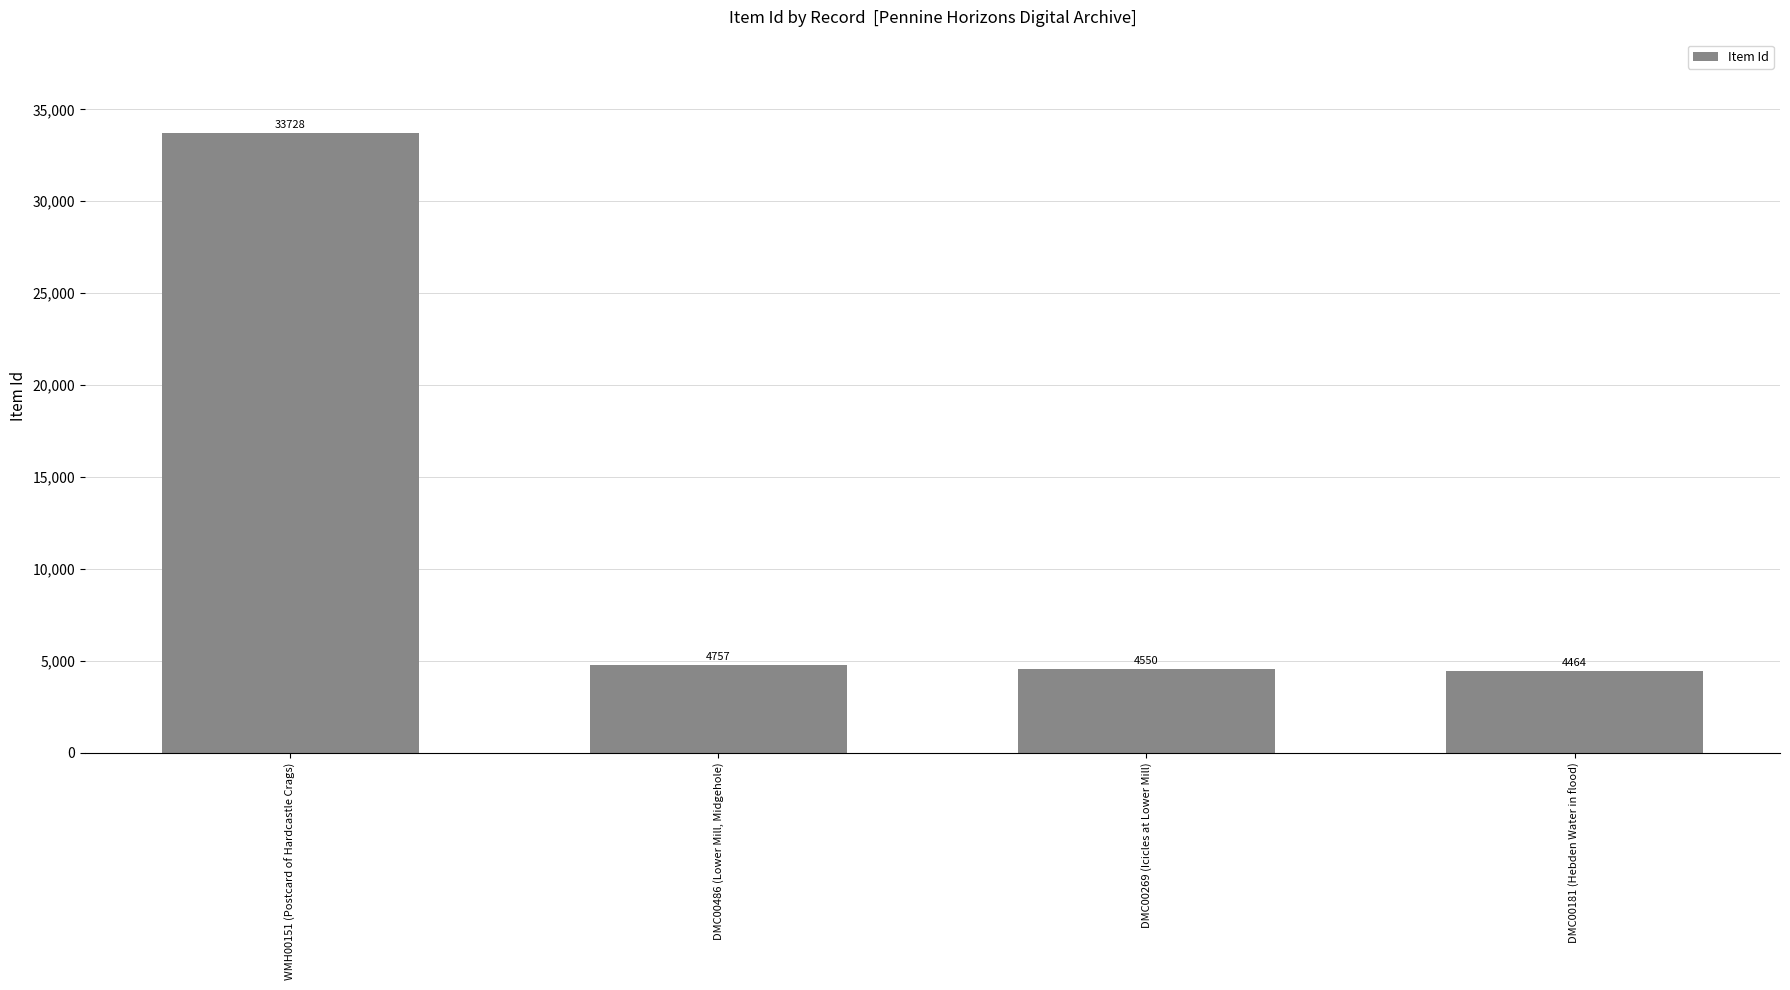

Which label corresponds to the smallest value in the chart?

DMC00181 (Hebden Water in flood)